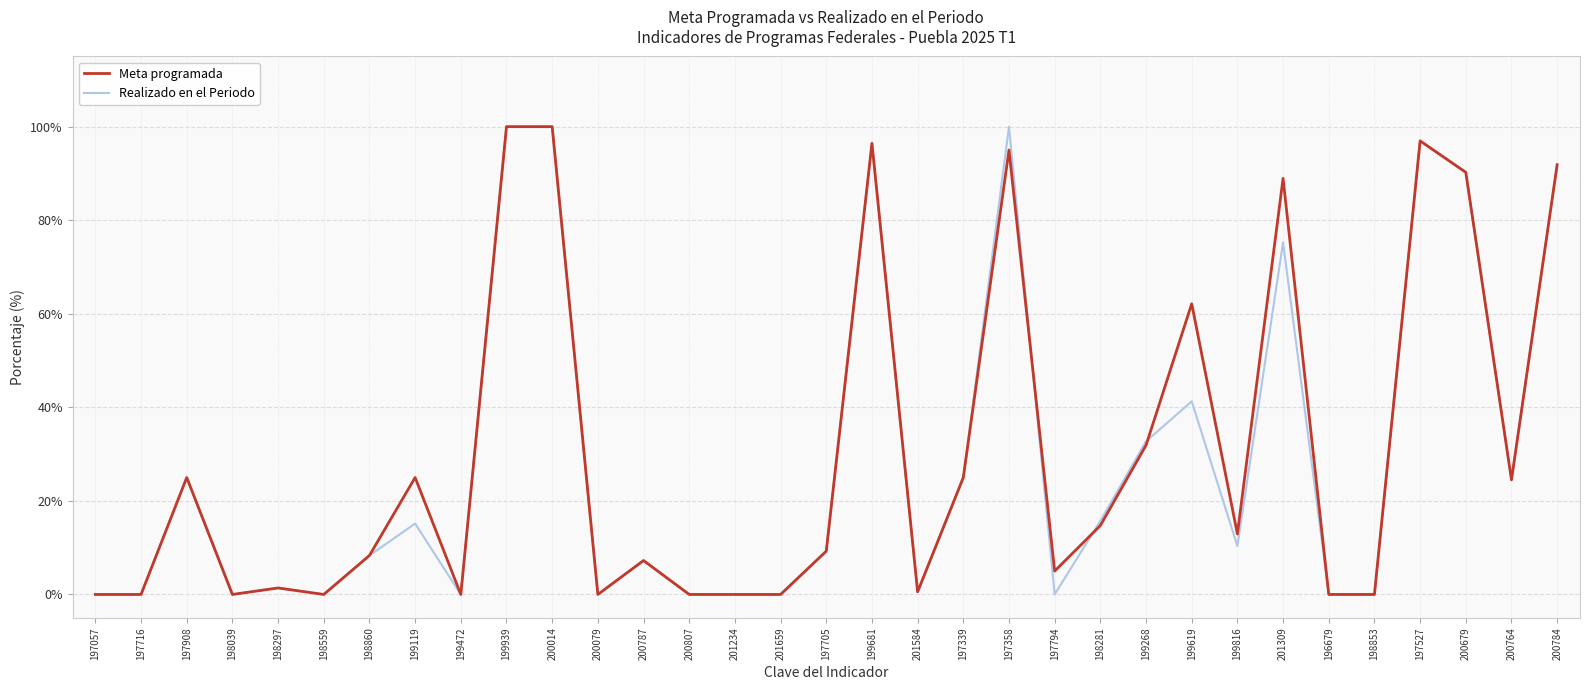

Is it true that Realizado en el Periodo equals 0.5 at 201584?

True